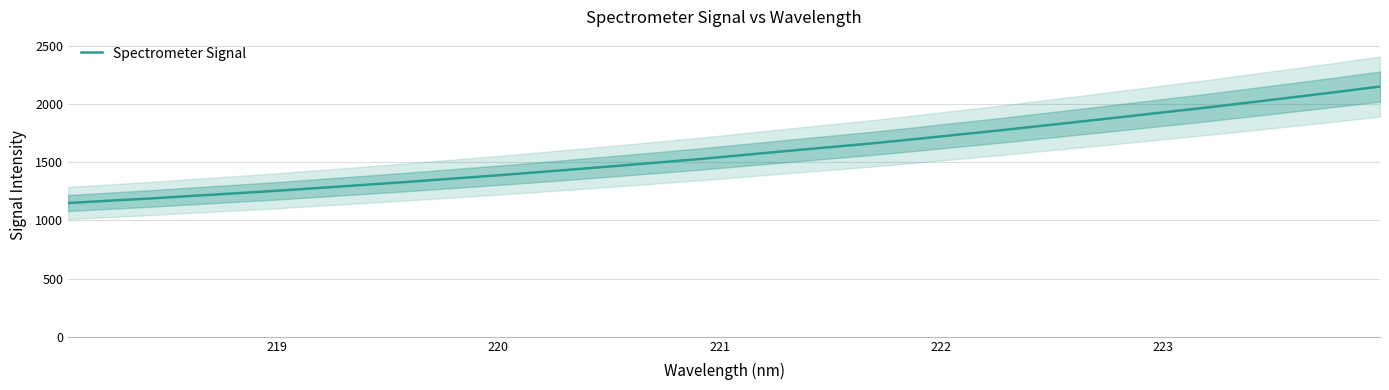

True or false: the data shows 783.6 at 220.

False